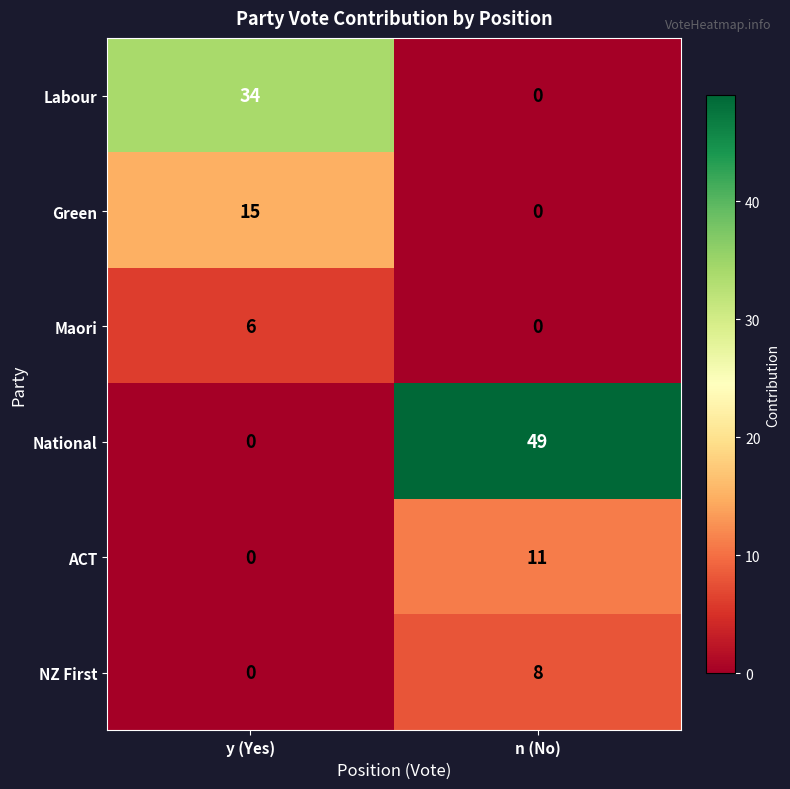

The value of National at n (No) is 49. True or false?

True